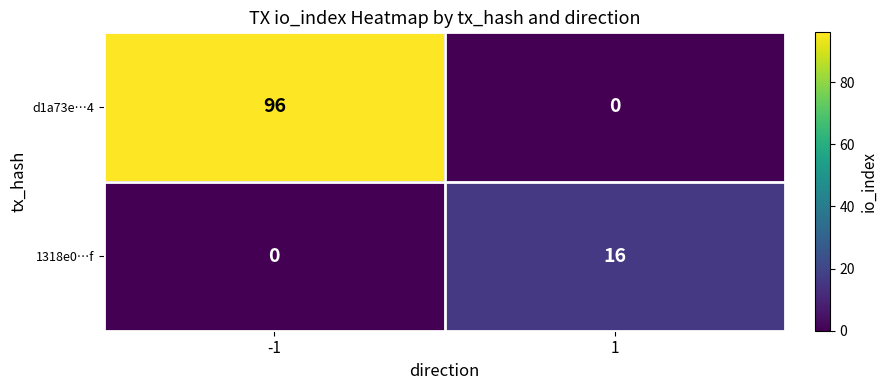

At which category is the sum across all series the highest?

-1